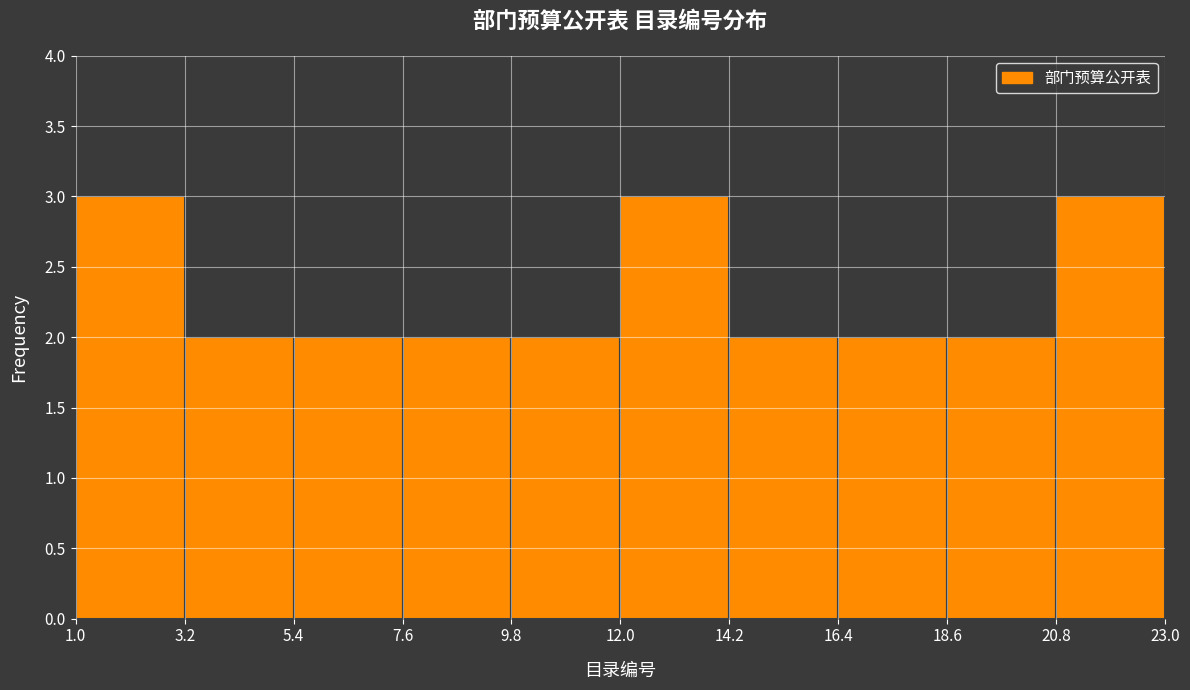

Reading left to right, list every bar in this chart as the range it spans on the x-axis followed by its height. The values are not printed on the chart, so give them approximately, as read against the axis.

1.0 to 3.2: 3
3.2 to 5.4: 2
5.4 to 7.6: 2
7.6 to 9.8: 2
9.8 to 12.0: 2
12.0 to 14.2: 3
14.2 to 16.4: 2
16.4 to 18.6: 2
18.6 to 20.8: 2
20.8 to 23.0: 3